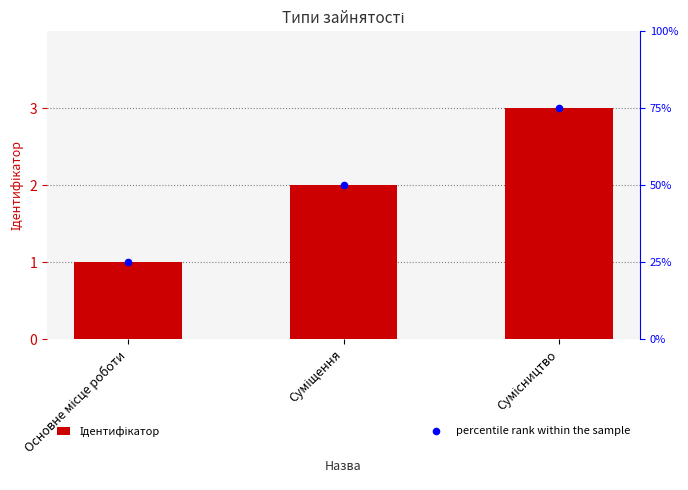

Which series has the widest spread of Y values?

Ідентифікатор